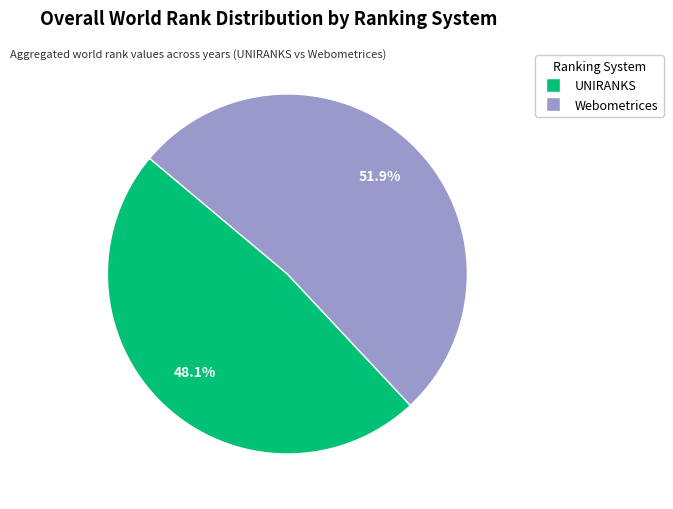

Count the number of slices in the pie.

2